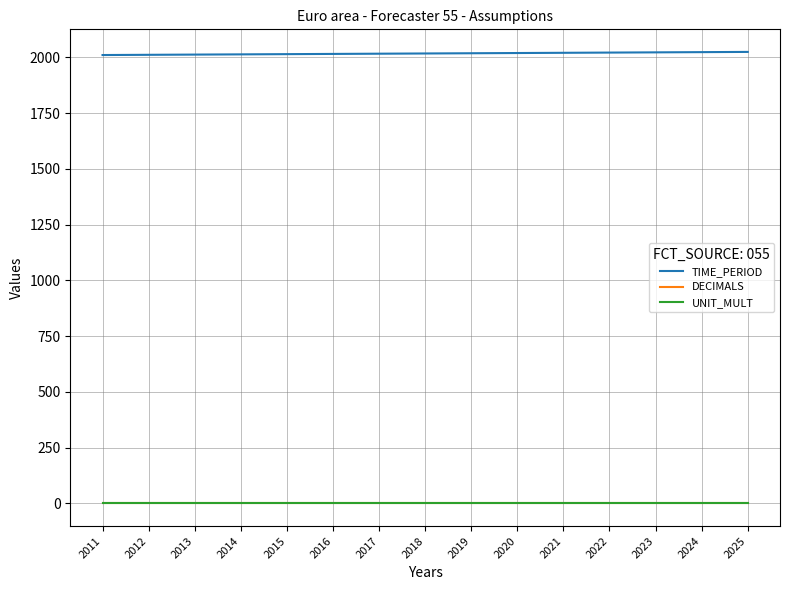

Read the DECIMALS value at 2013.

2